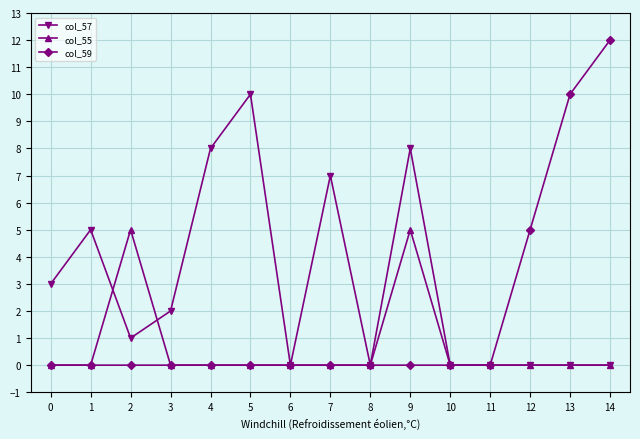

What is the difference between the maximum and minimum values in the col_57 series?

10